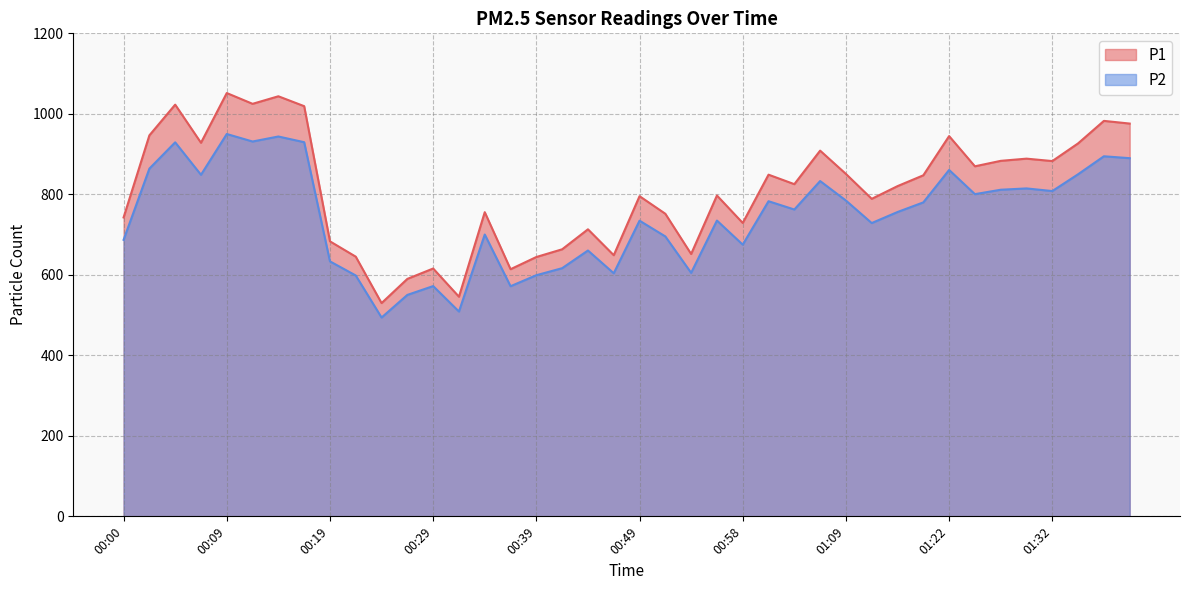

How many lines are shown in the chart?

2